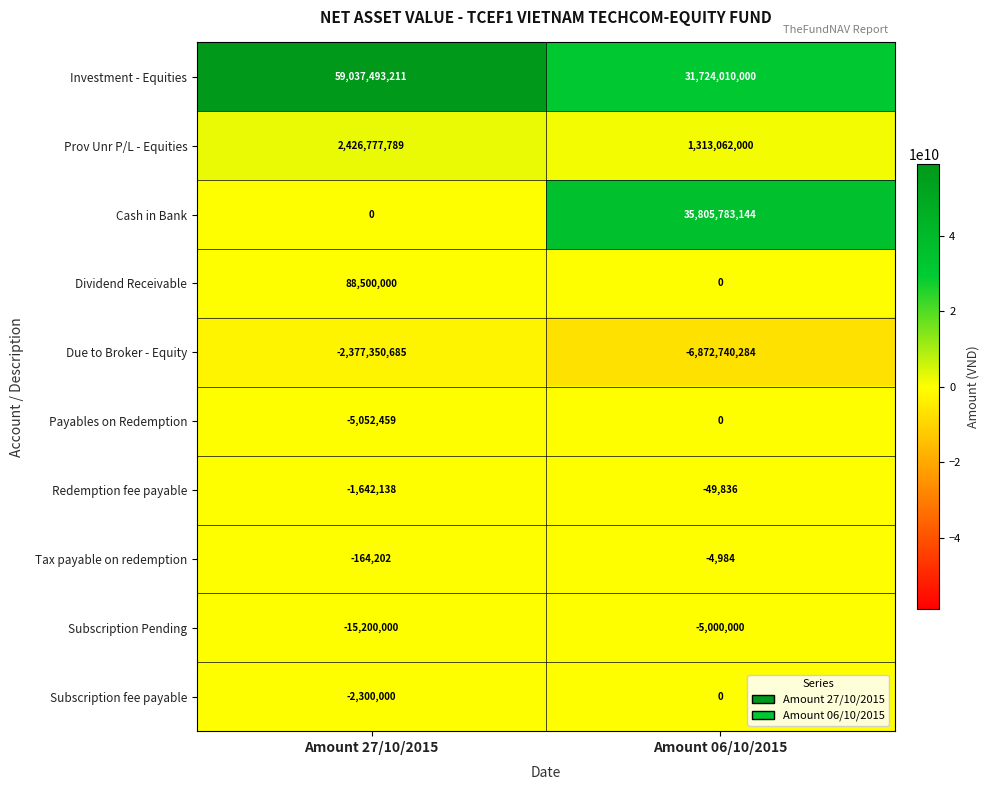

Which series changed the most between Amount 27/10/2015 and Amount 06/10/2015?

Cash in Bank